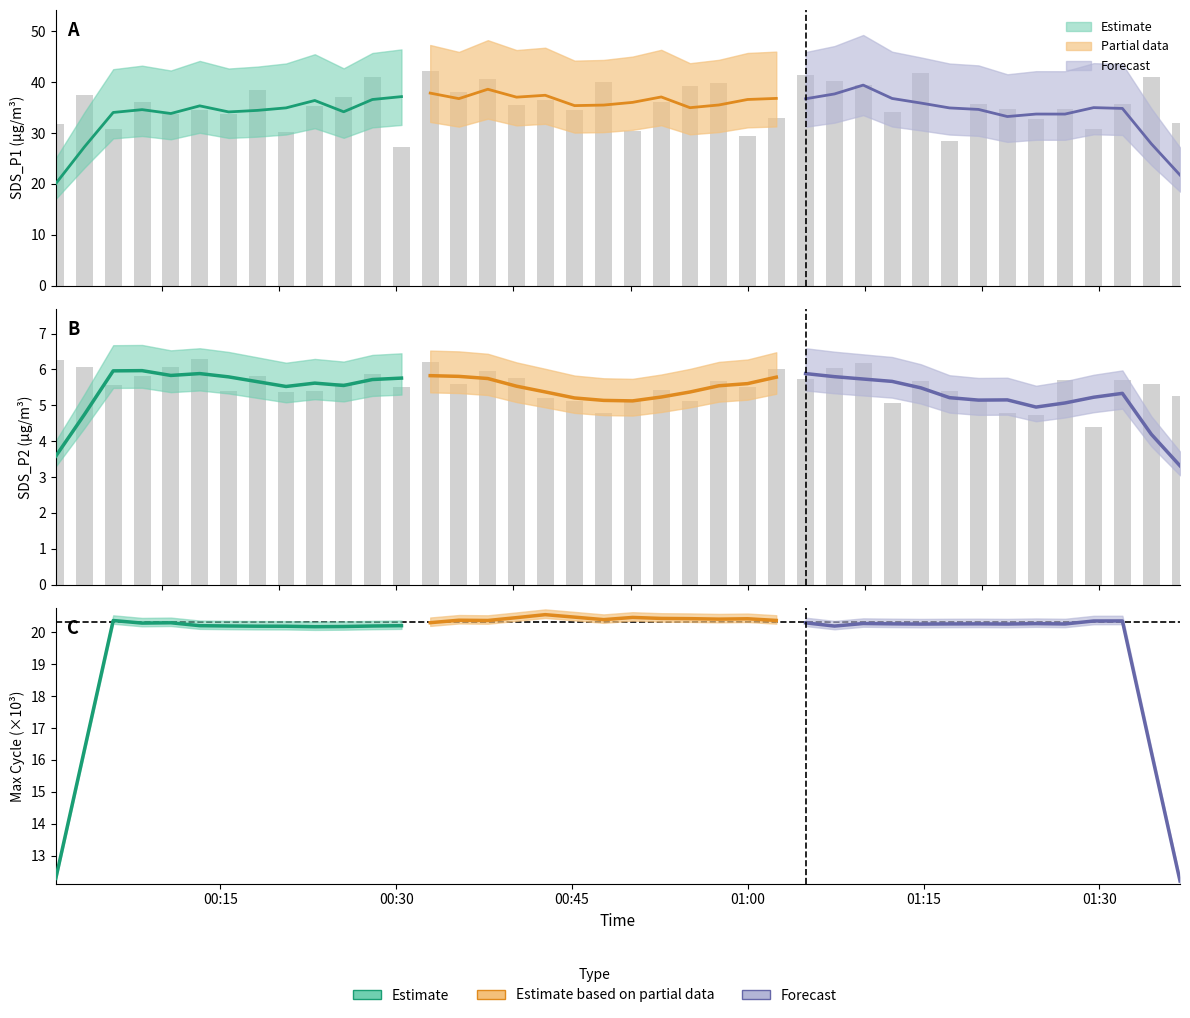

What is the average value of the SDS_P2 series?

5.6